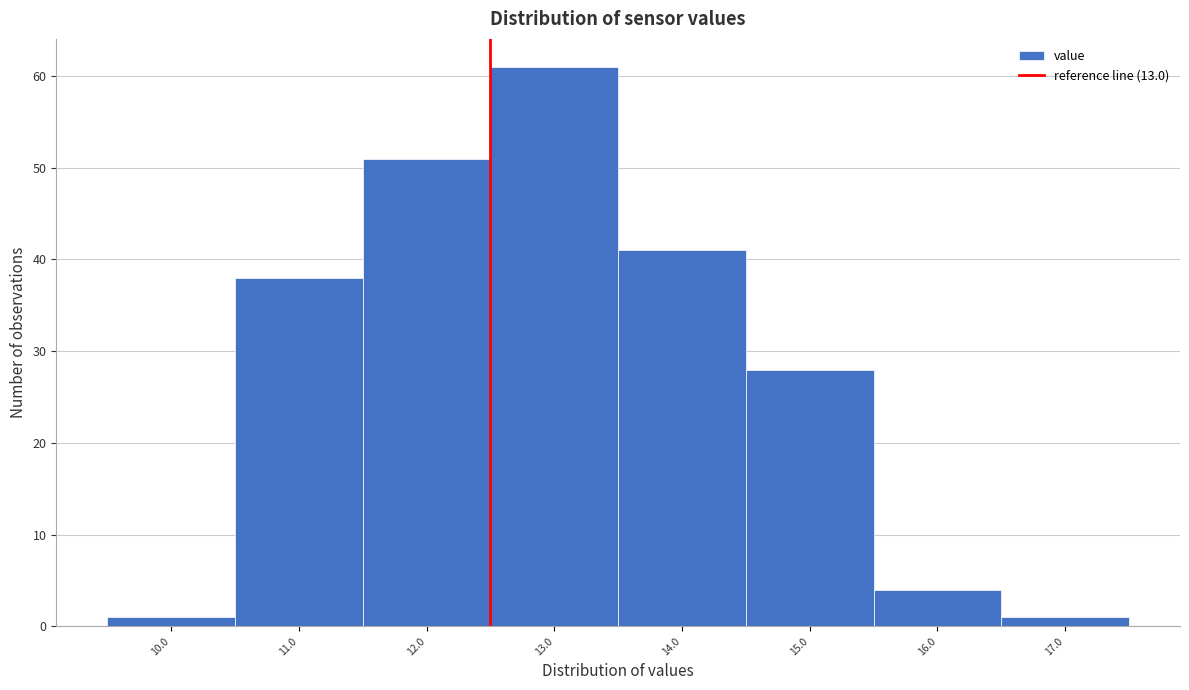

Reading left to right, what are all the values shown in this chart?

1	38	51	61	41	28	4	1